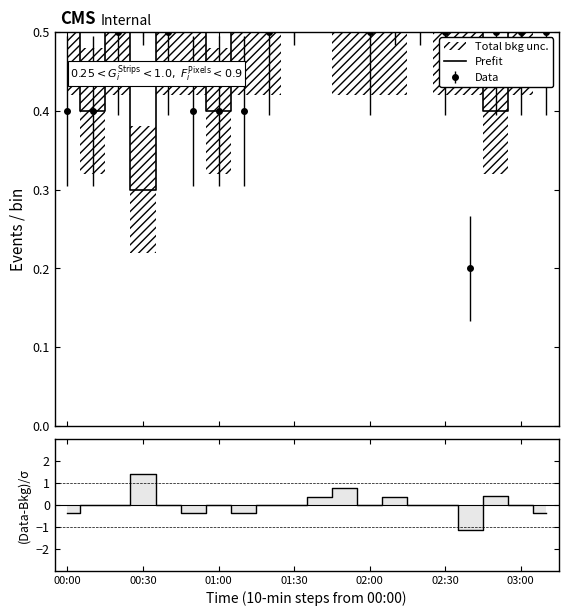

Between which two adjacent categories do Prefit and (Data-Bkg)/σ first intersect?

01:00 and 01:30